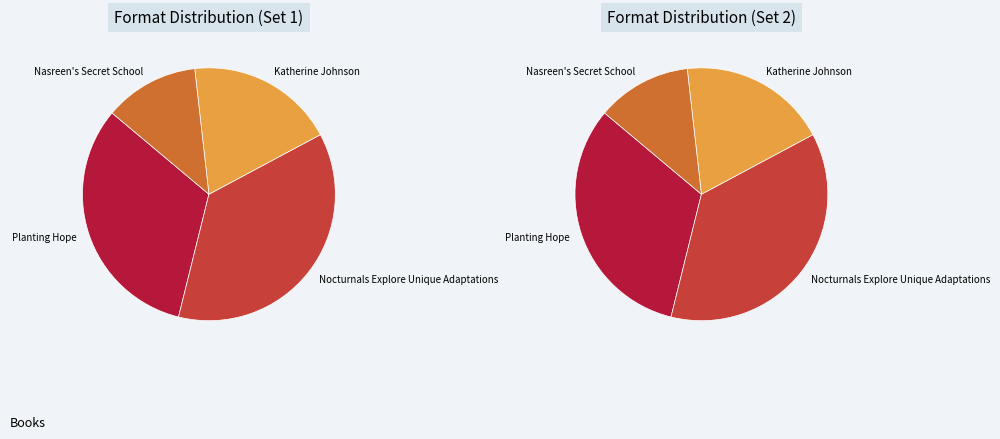

To the nearest percent, what is the average slice percentage?

25%